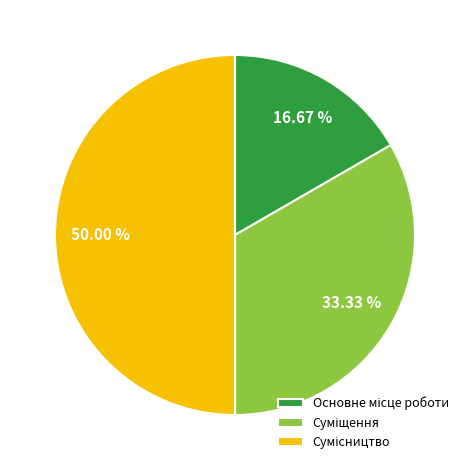

Is there a majority slice in this chart?

No